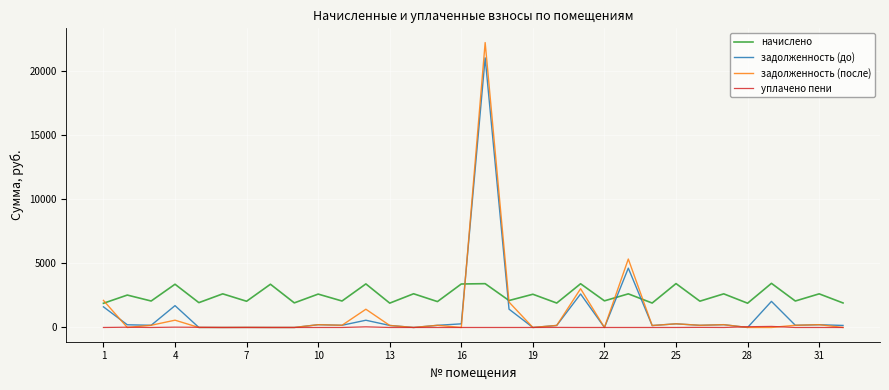

True or false: задолженность (до) and начислено intersect in this chart.

True